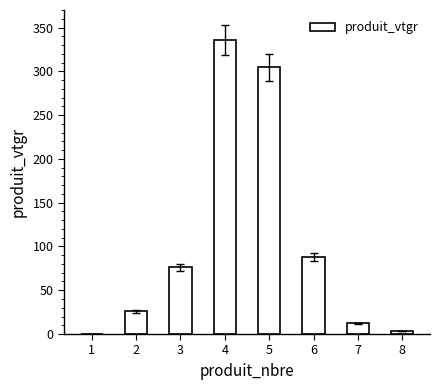

Reading left to right, extract all data points from this chart.

0.1	25.9	76.1	335.6	304.5	87.9	12.1	3.4